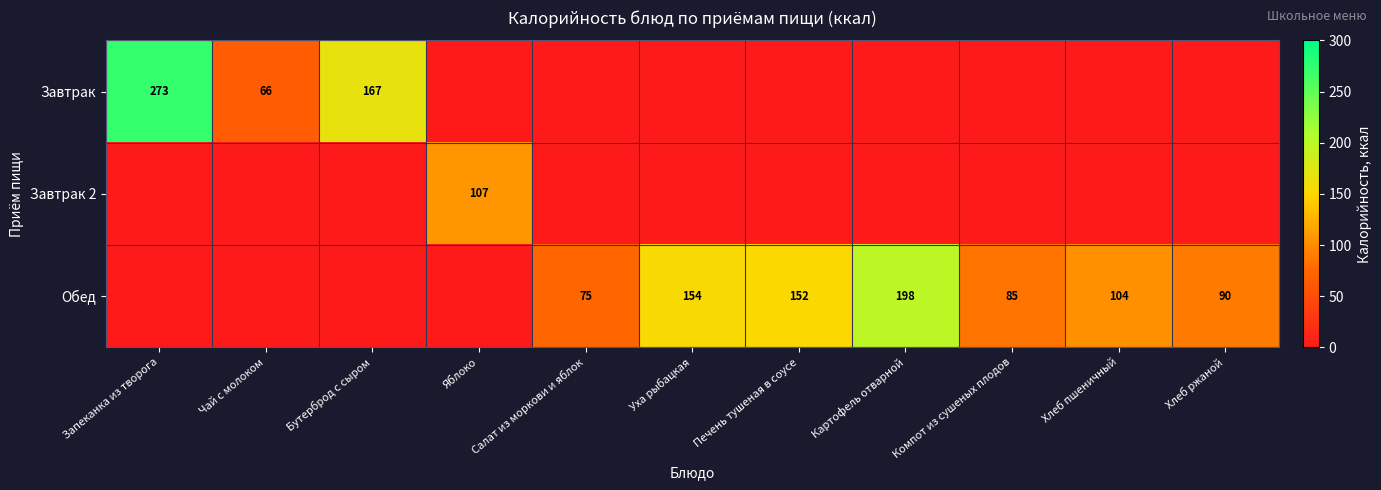

Between Компот из сушеных плодов and Салат из моркови и яблок, which is larger?

Компот из сушеных плодов